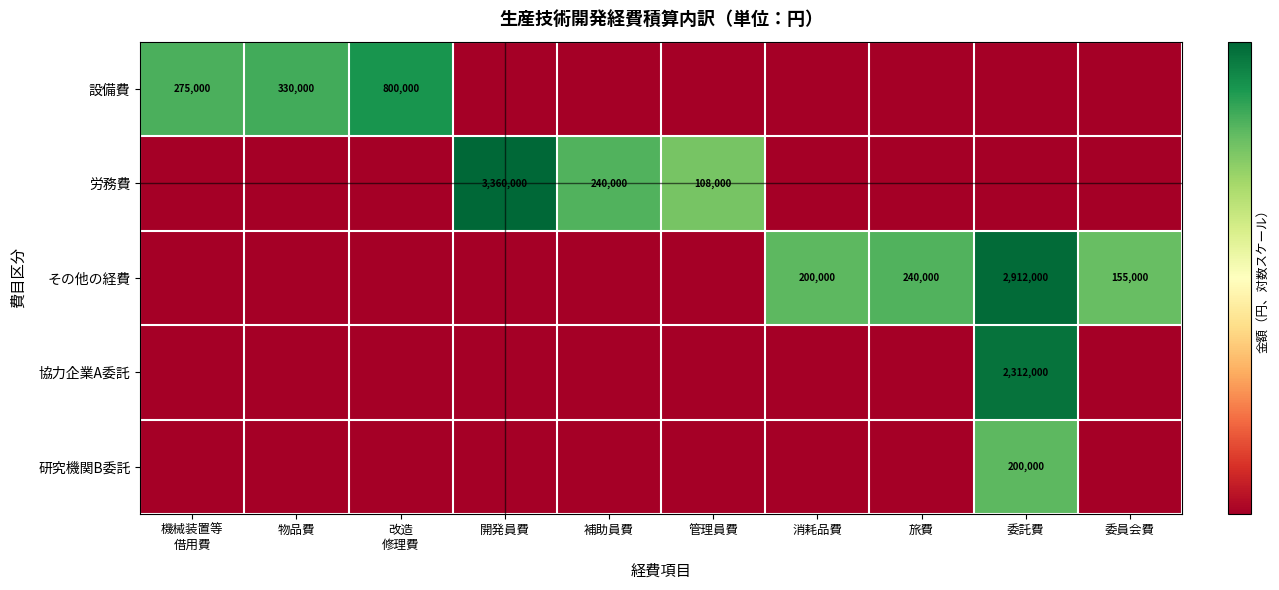

How many distinct data groups are displayed?

5